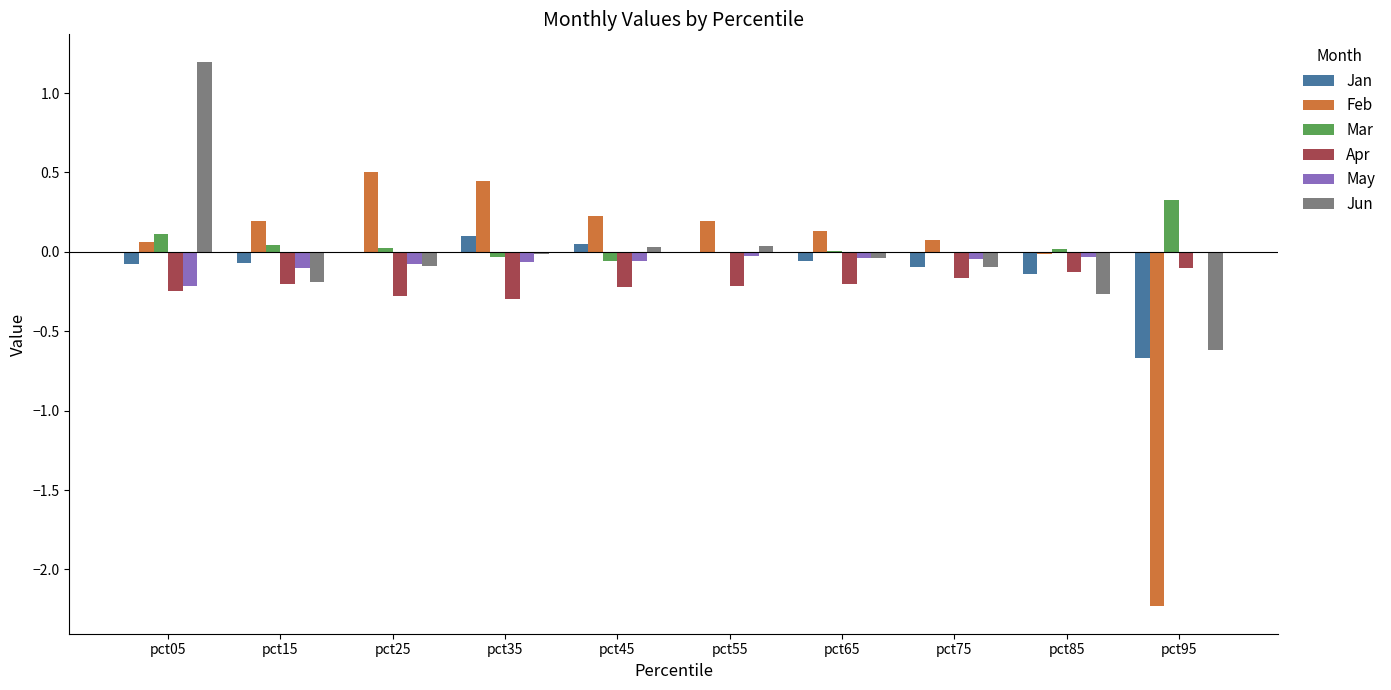

Which series changed the most between pct25 and pct95?

Feb